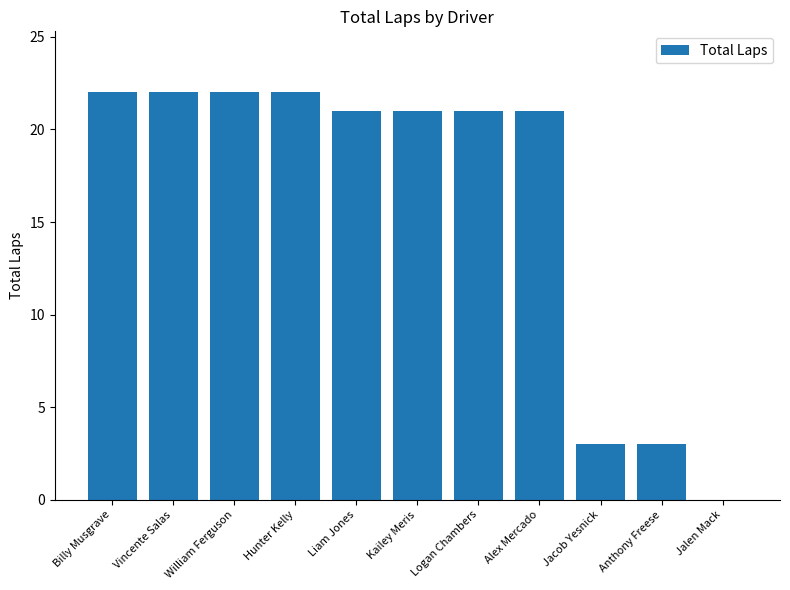

Are the bars horizontal?

No